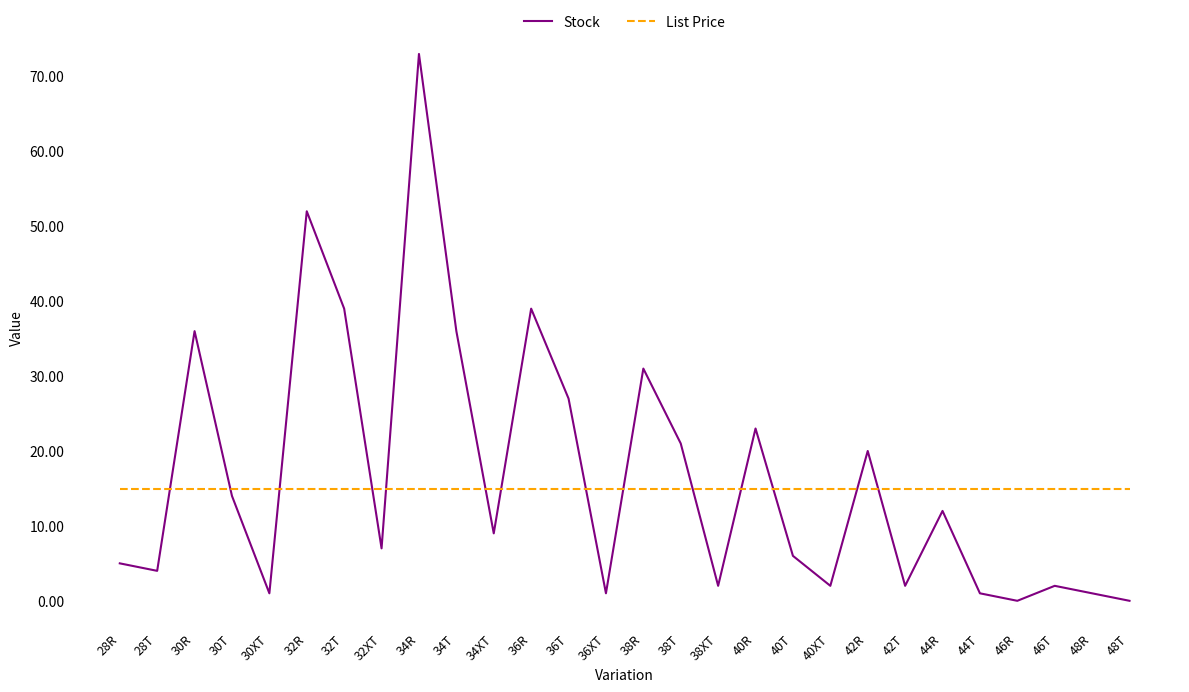

Is it true that Stock equals 1.0 at 44T?

True